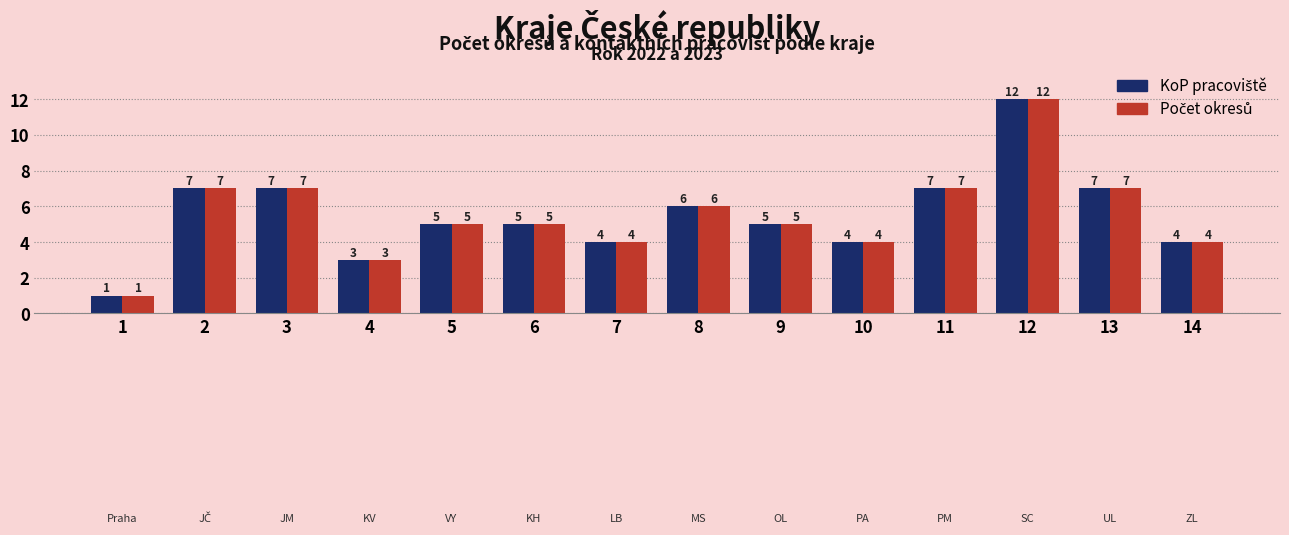

What is the greatest value displayed?

12